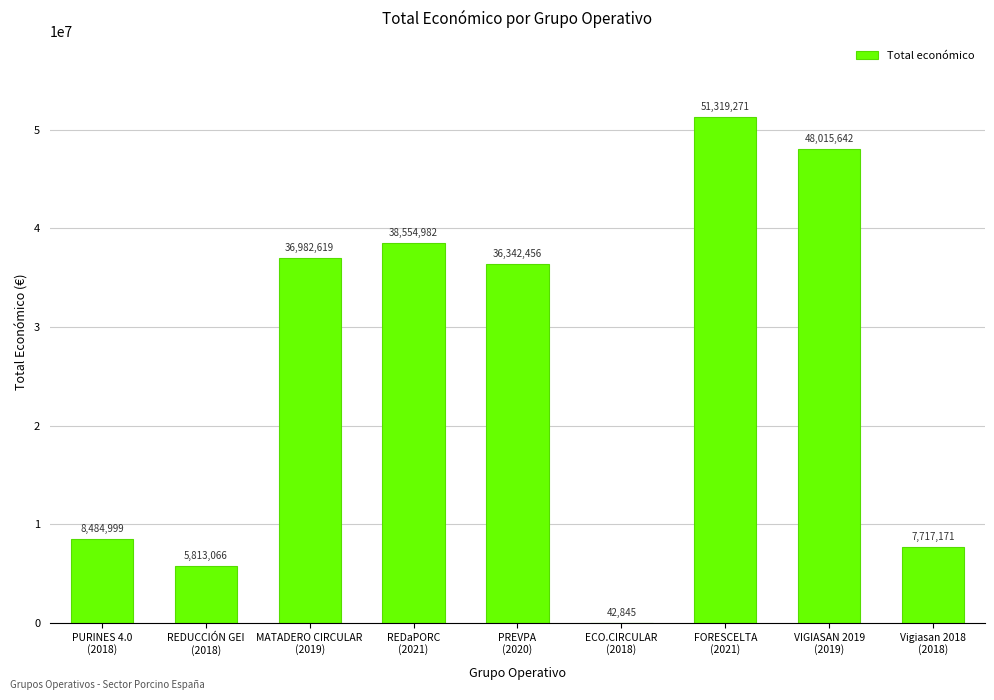

What is the greatest value displayed?

51319271